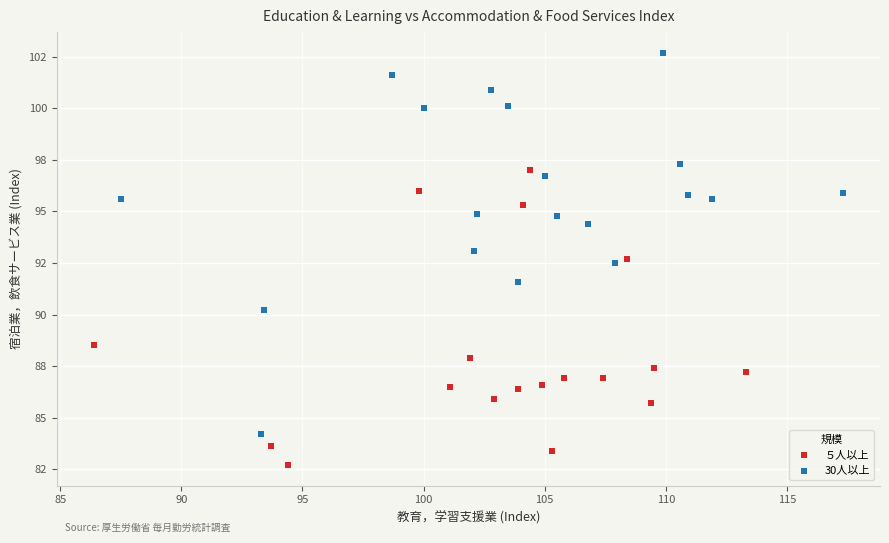

Which series reaches the minimum Y coordinate?

５人以上